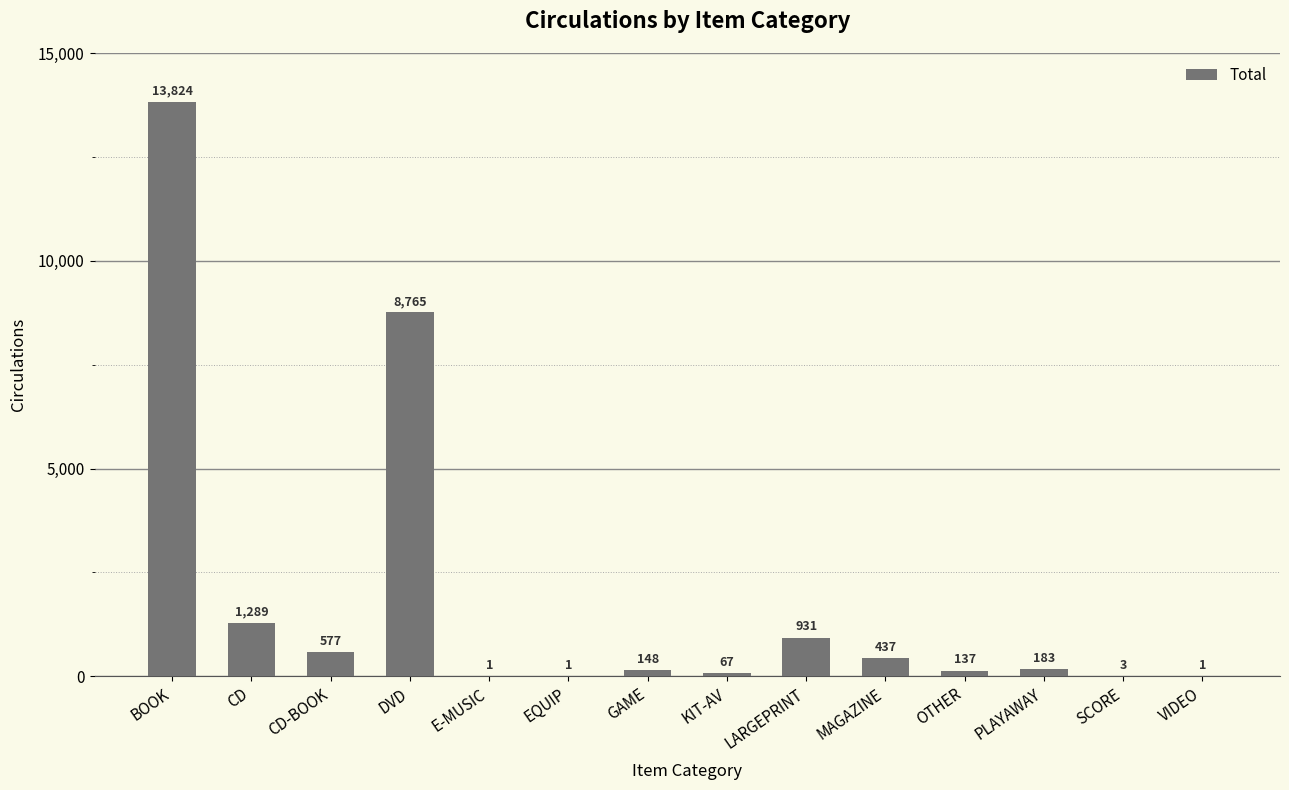

What is the maximum value shown in the chart?

13824